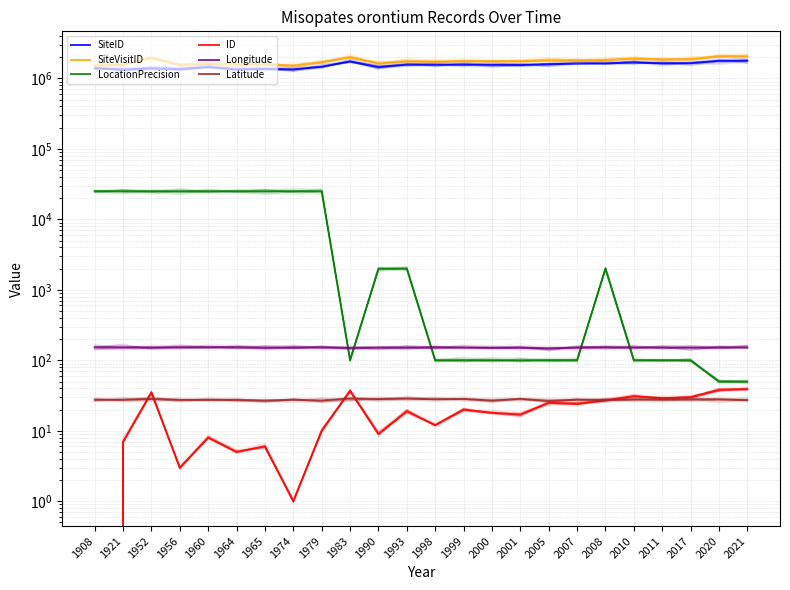

Which series has the largest range (max minus min)?

SiteVisitID